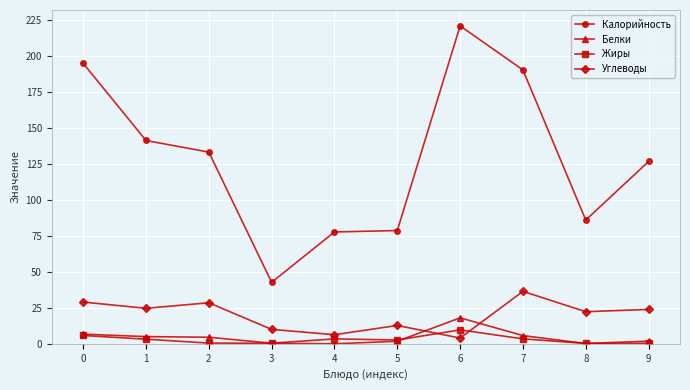

Which series has the widest spread of values?

Калорийность